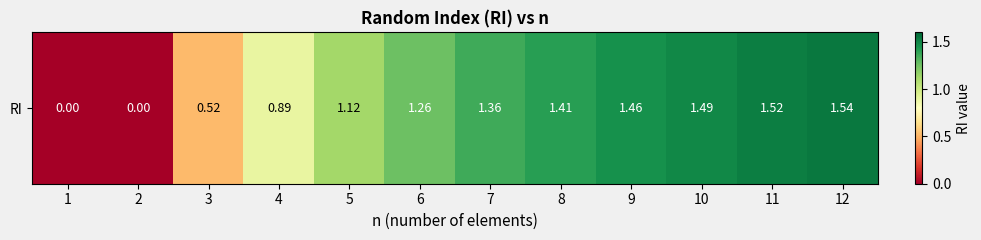

What is the change in value from 4 to 9?

+0.6